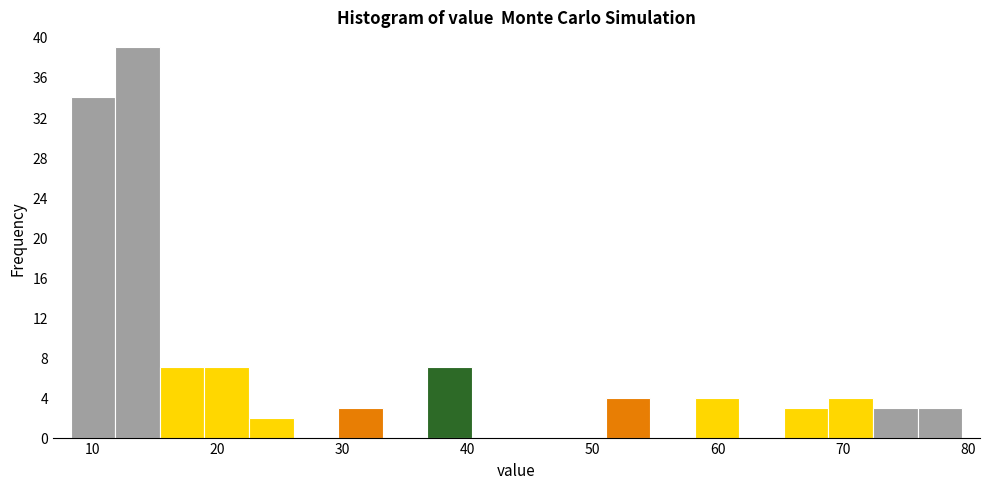

Read against the x-axis, roughly where is the centre of the tallest bar?

14